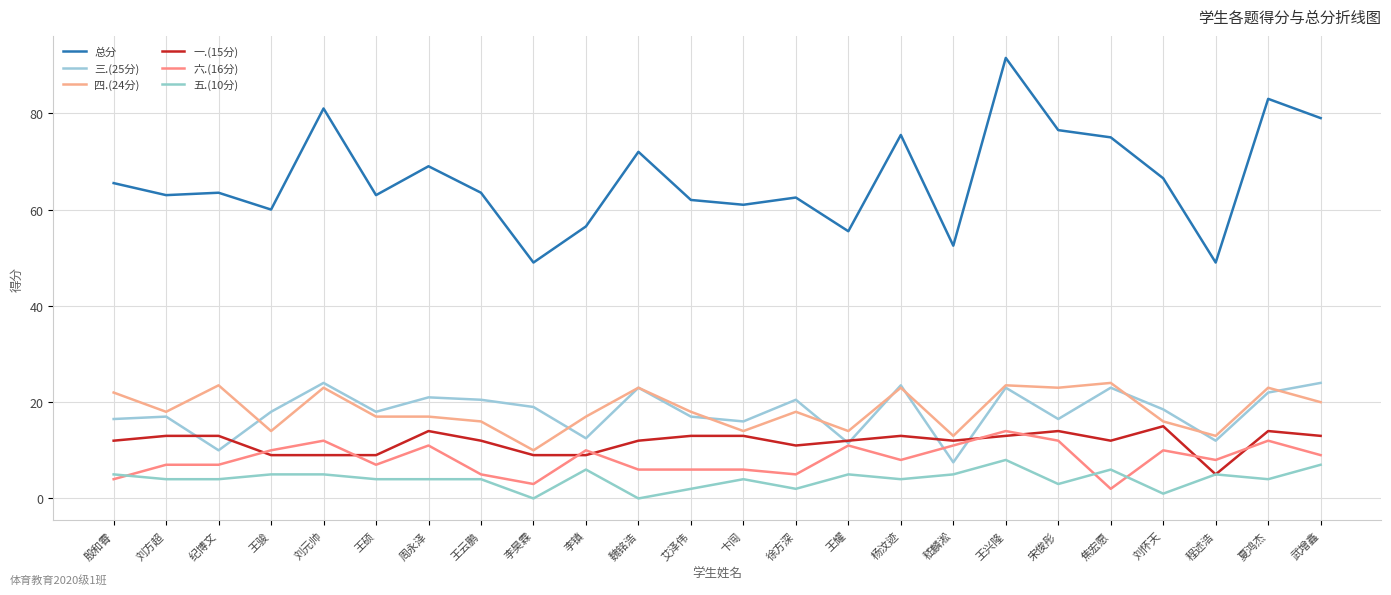

What is the approximate value of 四.(24分) at 周永泽?

17.0